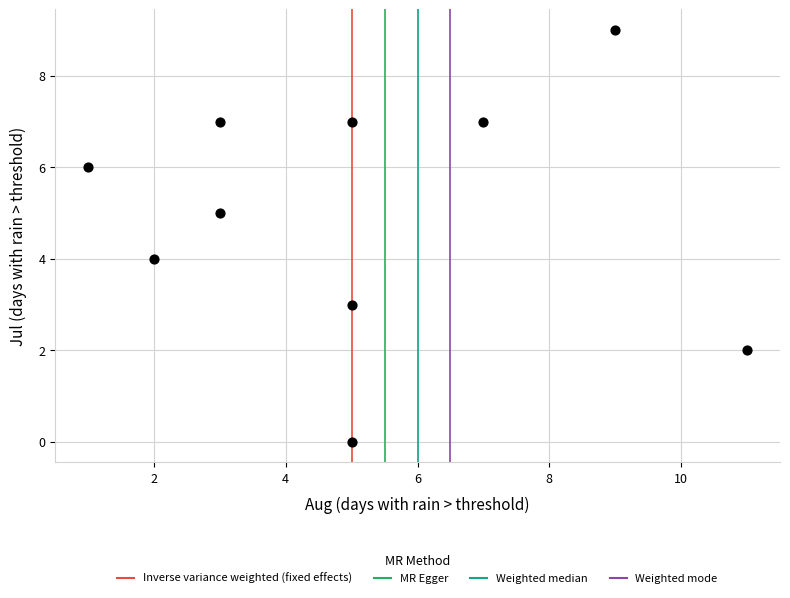

What is the range of X values (max minus min)?

10